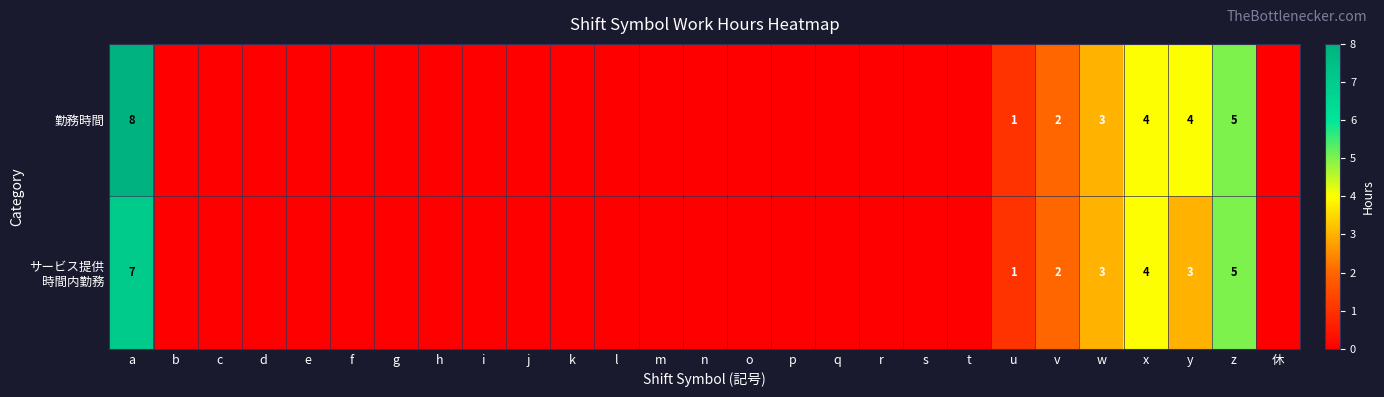

The value of 勤務時間 at x is 2. True or false?

False